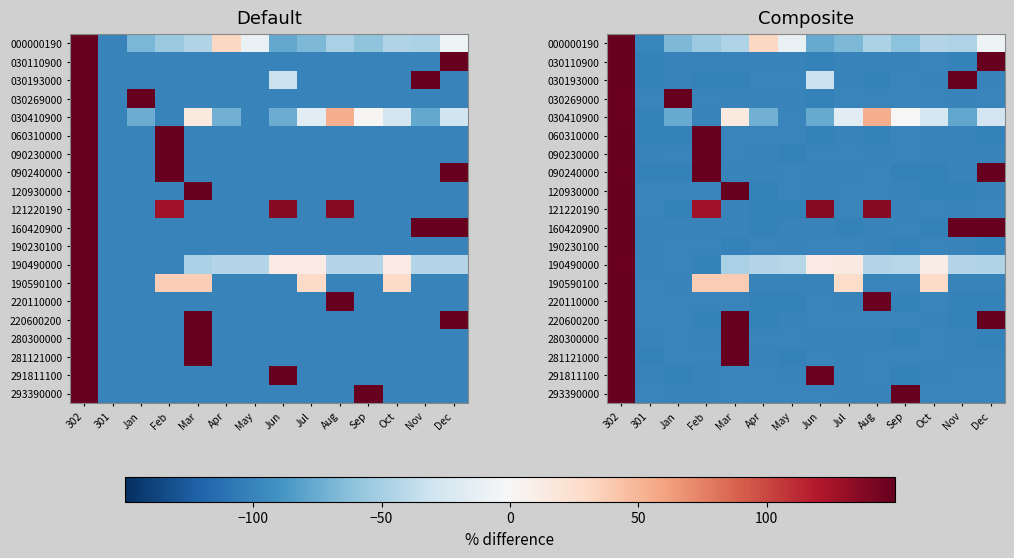

What is the difference between the maximum and second lowest values in the 291811100 series?

252.0